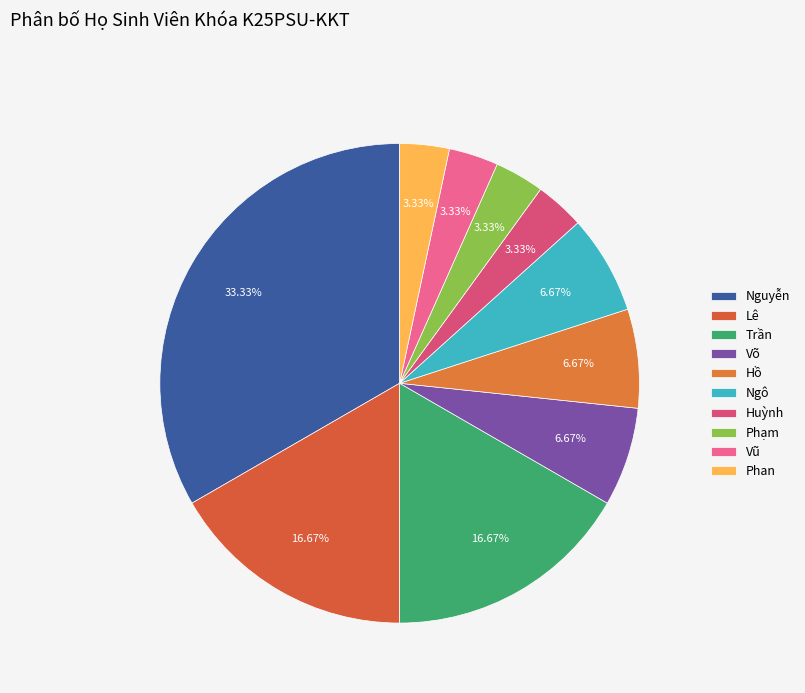

Which has a higher value, Lê or Hồ?

Lê